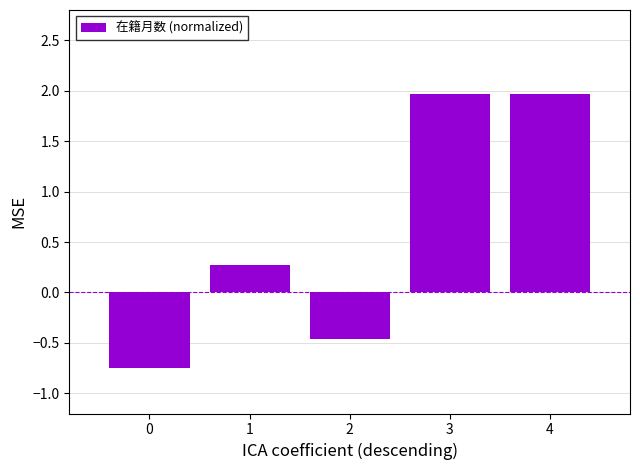

What is the sum of all values?

3.0